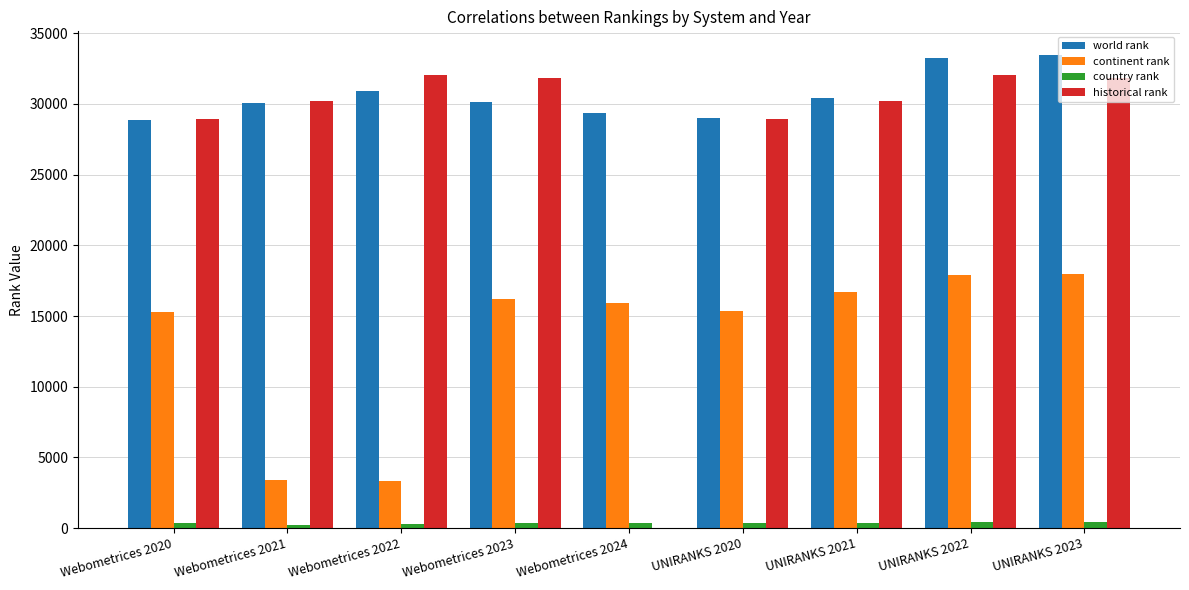

Between Webometrices 2022 and Webometrices 2024, which series saw the biggest shift?

historical rank